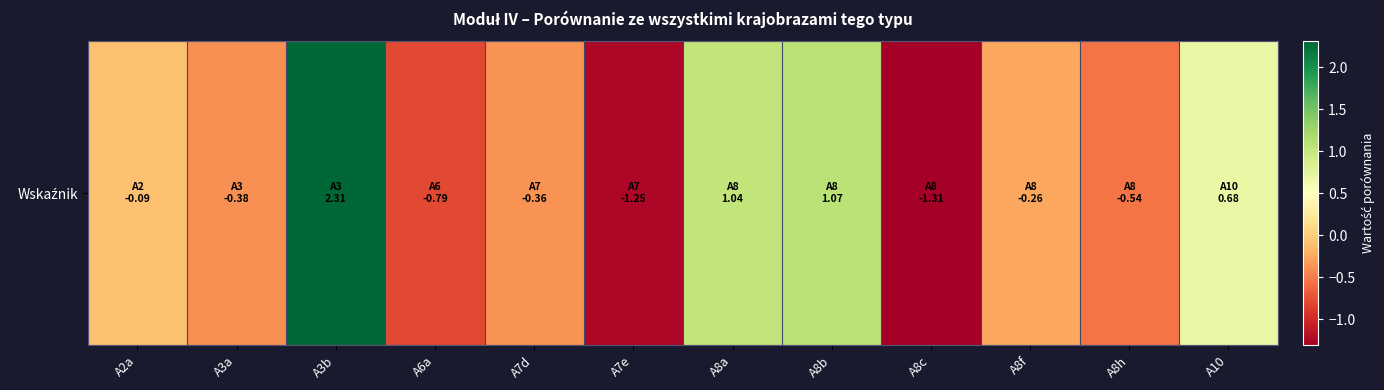

How many distinct data groups are displayed?

1